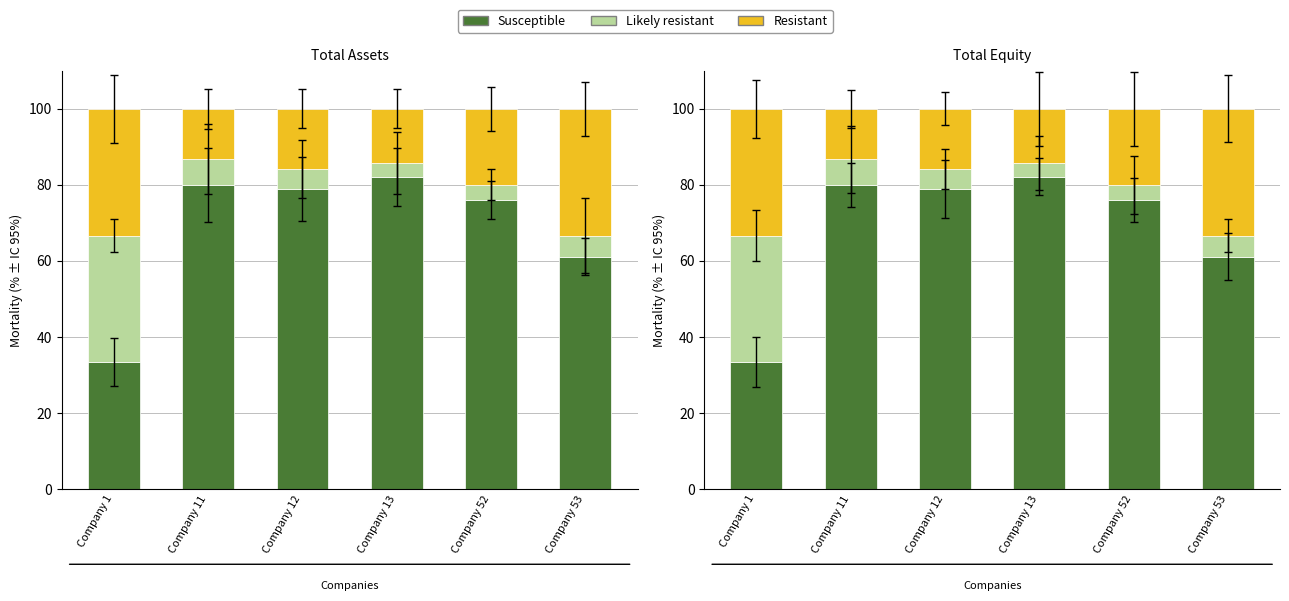

Reading left to right, extract all data points from this chart.

Susceptible: 33.3	80.0	78.9	82.1	76.0	61.1
Likely resistant: 33.3	6.7	5.3	3.6	4.0	5.6
Resistant: 33.3	13.3	15.8	14.3	20.0	33.3